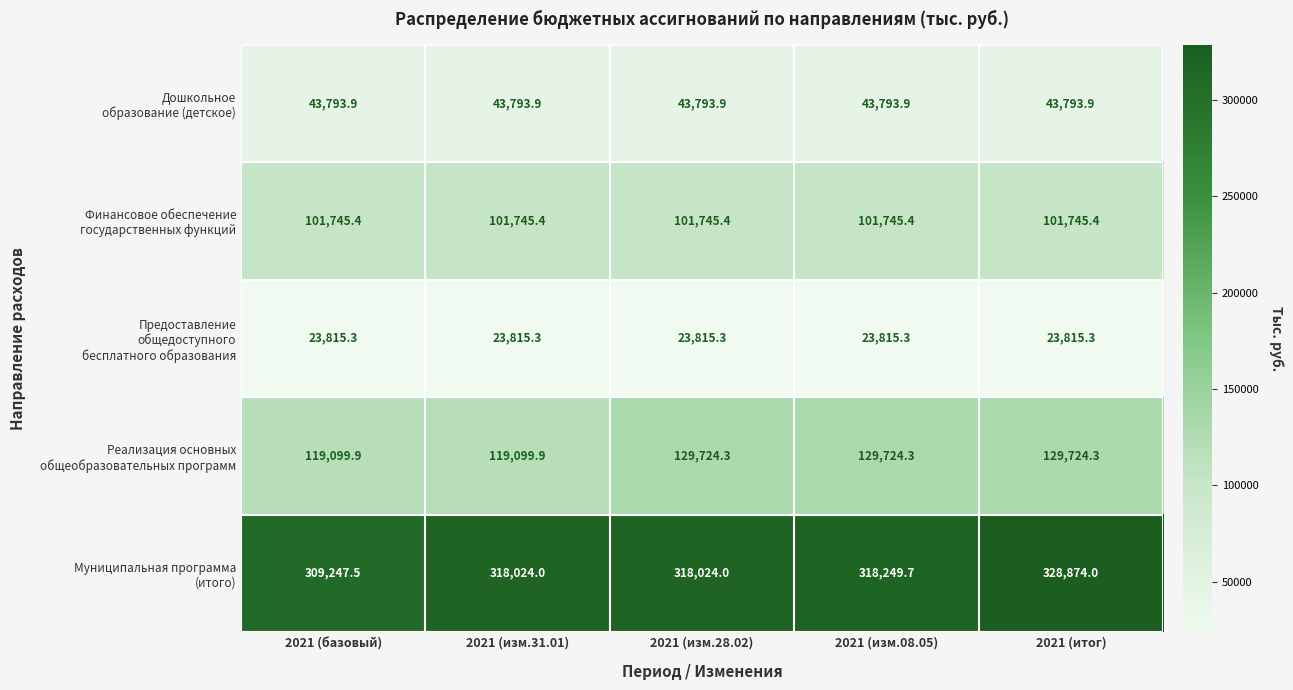

What is the difference between the highest and lowest values at 2021 (базовый)?

285432.2